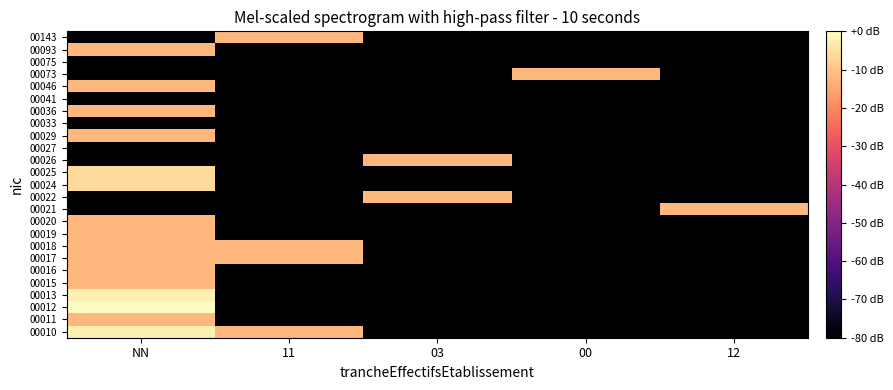

Reading left to right, list all the values displayed in this chart.

00010: NN=-2.5	11=-12.0	03=-200.0	00=-200.0	12=-200.0
00011: NN=-12.0	11=-200.0	03=-200.0	00=-200.0	12=-200.0
00012: NN=0.0	11=-200.0	03=-200.0	00=-200.0	12=-200.0
00013: NN=-2.5	11=-200.0	03=-200.0	00=-200.0	12=-200.0
00015: NN=-12.0	11=-200.0	03=-200.0	00=-200.0	12=-200.0
00016: NN=-12.0	11=-200.0	03=-200.0	00=-200.0	12=-200.0
00017: NN=-12.0	11=-12.0	03=-200.0	00=-200.0	12=-200.0
00018: NN=-12.0	11=-12.0	03=-200.0	00=-200.0	12=-200.0
00019: NN=-12.0	11=-200.0	03=-200.0	00=-200.0	12=-200.0
00020: NN=-12.0	11=-200.0	03=-200.0	00=-200.0	12=-200.0
00021: NN=-200.0	11=-200.0	03=-200.0	00=-200.0	12=-12.0
00022: NN=-200.0	11=-200.0	03=-12.0	00=-200.0	12=-200.0
00024: NN=-6.0	11=-200.0	03=-200.0	00=-200.0	12=-200.0
00025: NN=-6.0	11=-200.0	03=-200.0	00=-200.0	12=-200.0
00026: NN=-200.0	11=-200.0	03=-12.0	00=-200.0	12=-200.0
00027: NN=-200.0	11=-200.0	03=-200.0	00=-200.0	12=-200.0
00029: NN=-12.0	11=-200.0	03=-200.0	00=-200.0	12=-200.0
00033: NN=-200.0	11=-200.0	03=-200.0	00=-200.0	12=-200.0
00036: NN=-12.0	11=-200.0	03=-200.0	00=-200.0	12=-200.0
00041: NN=-200.0	11=-200.0	03=-200.0	00=-200.0	12=-200.0
00046: NN=-12.0	11=-200.0	03=-200.0	00=-200.0	12=-200.0
00073: NN=-200.0	11=-200.0	03=-200.0	00=-12.0	12=-200.0
00075: NN=-200.0	11=-200.0	03=-200.0	00=-200.0	12=-200.0
00093: NN=-12.0	11=-200.0	03=-200.0	00=-200.0	12=-200.0
00143: NN=-200.0	11=-12.0	03=-200.0	00=-200.0	12=-200.0